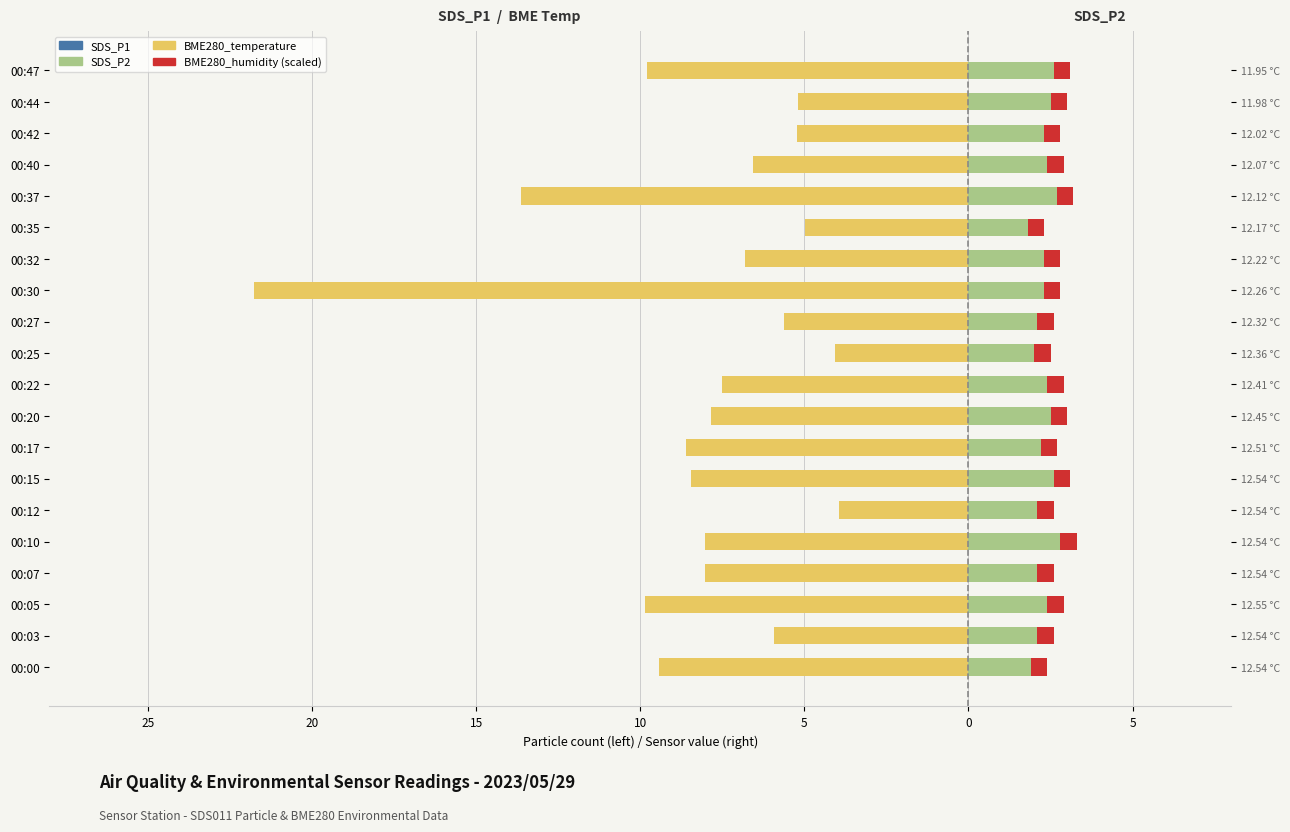

What is the difference between the maximum and minimum values in the SDS_P2 series?

1.0